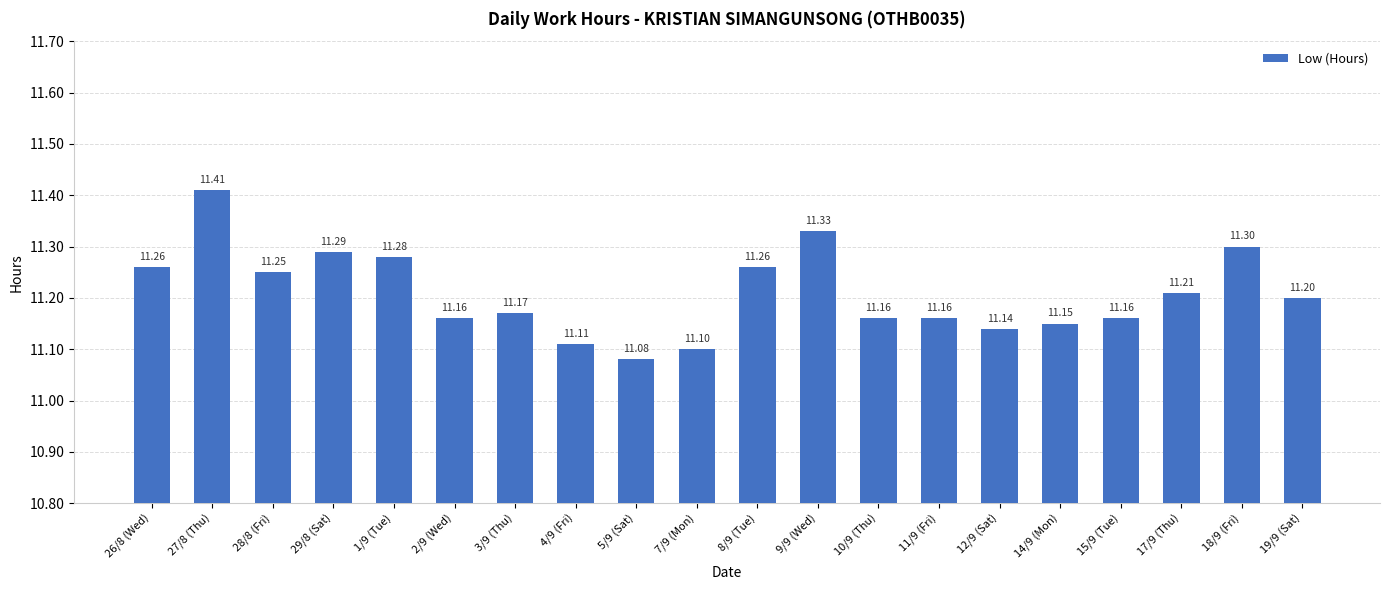

What is the label of the 4th bar from the right?

15/9 (Tue)